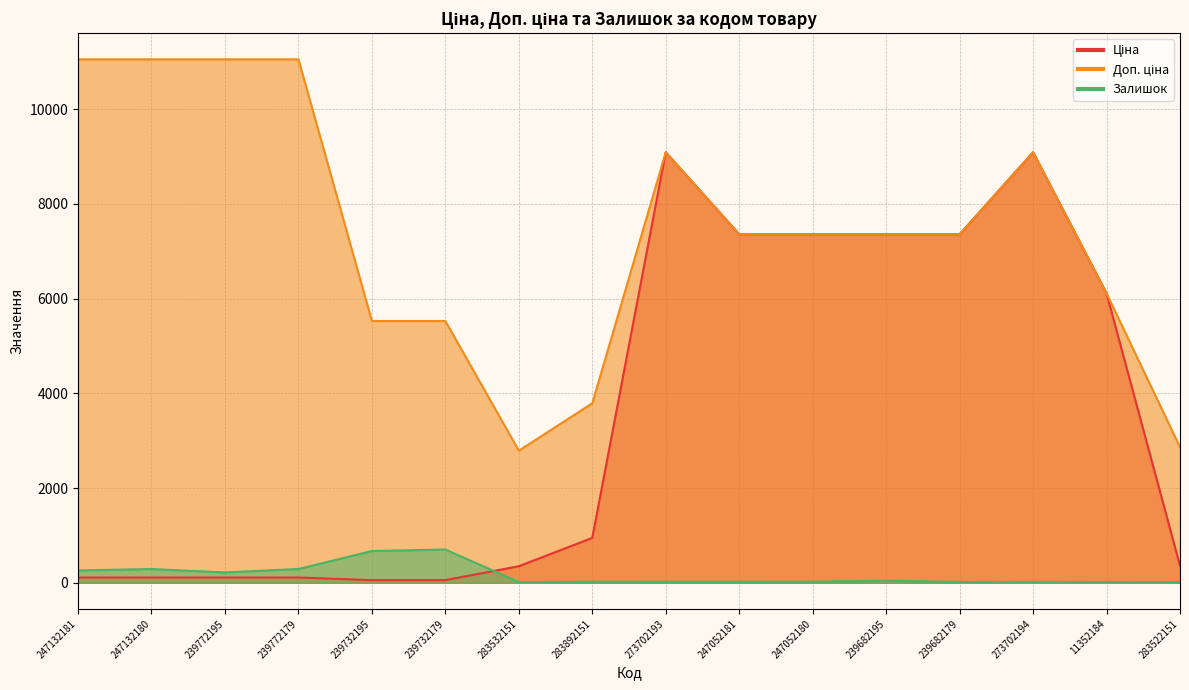

Rank the series by their maximum value, from lowest to highest.

Залишок, Ціна, Доп. ціна